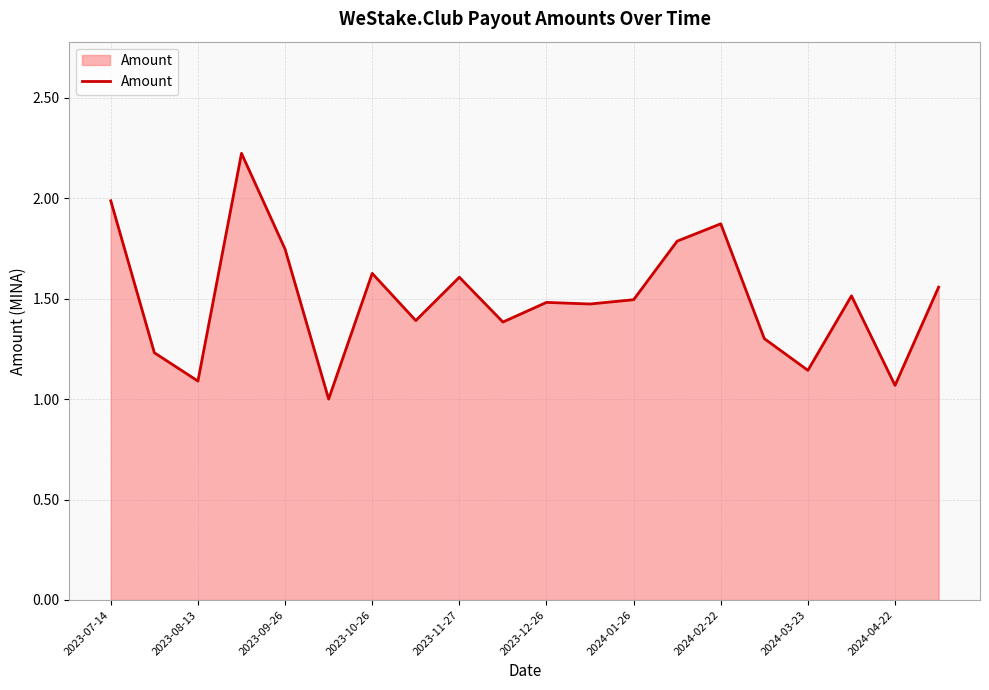

What is the smallest value displayed?

1.0